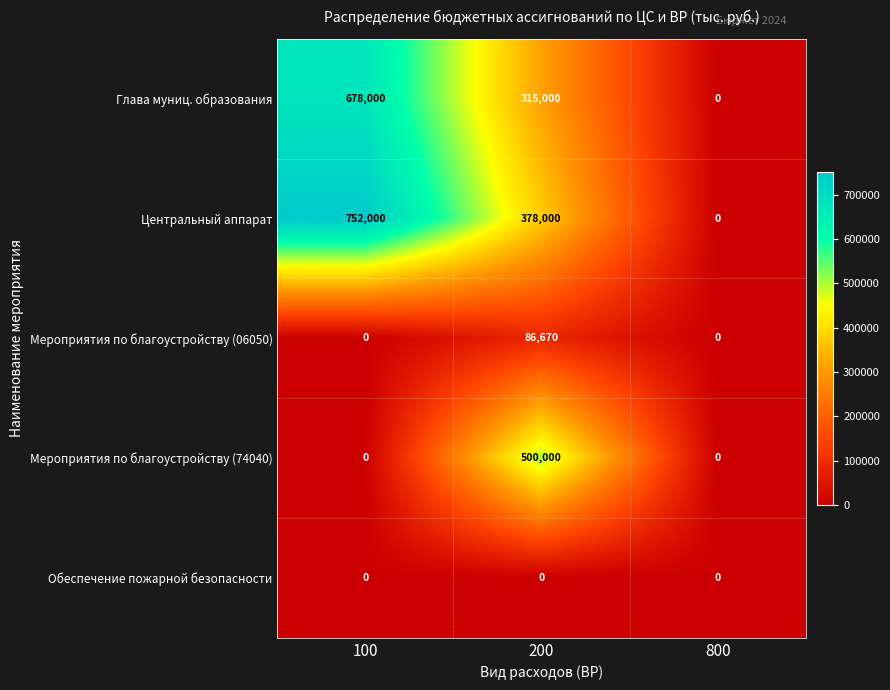

What is the average value of the Мероприятия по благоустройству (74040) series?

166667